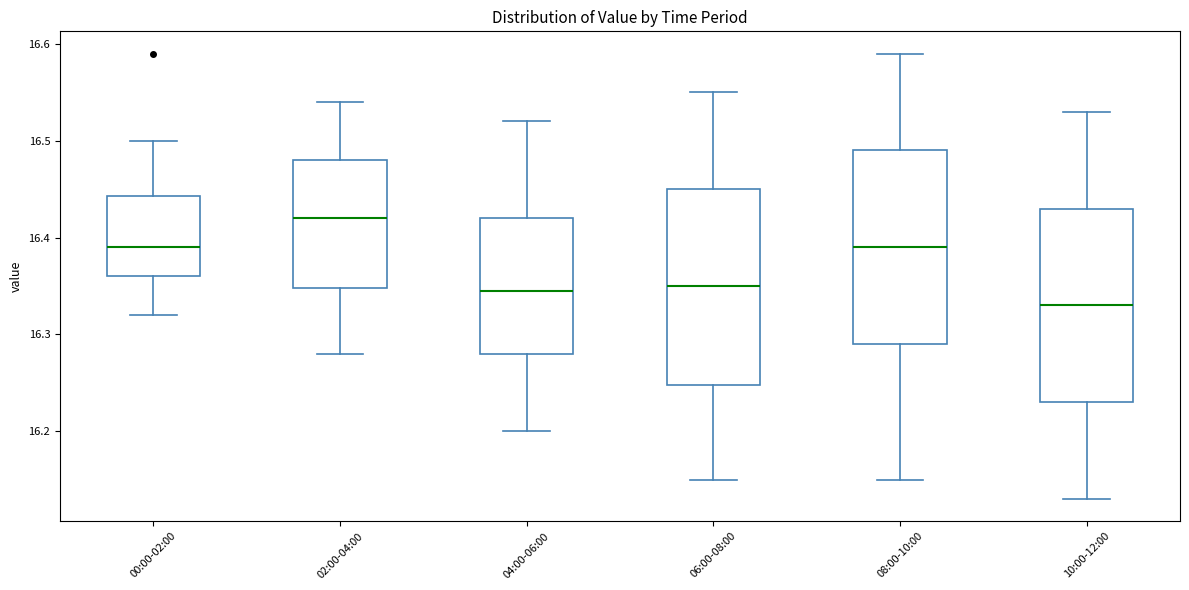

Where does the upper whisker of the box for 08:00-10:00 end on the y-axis? The values are not printed on the chart, so give them approximately, as read against the axis.

16.59